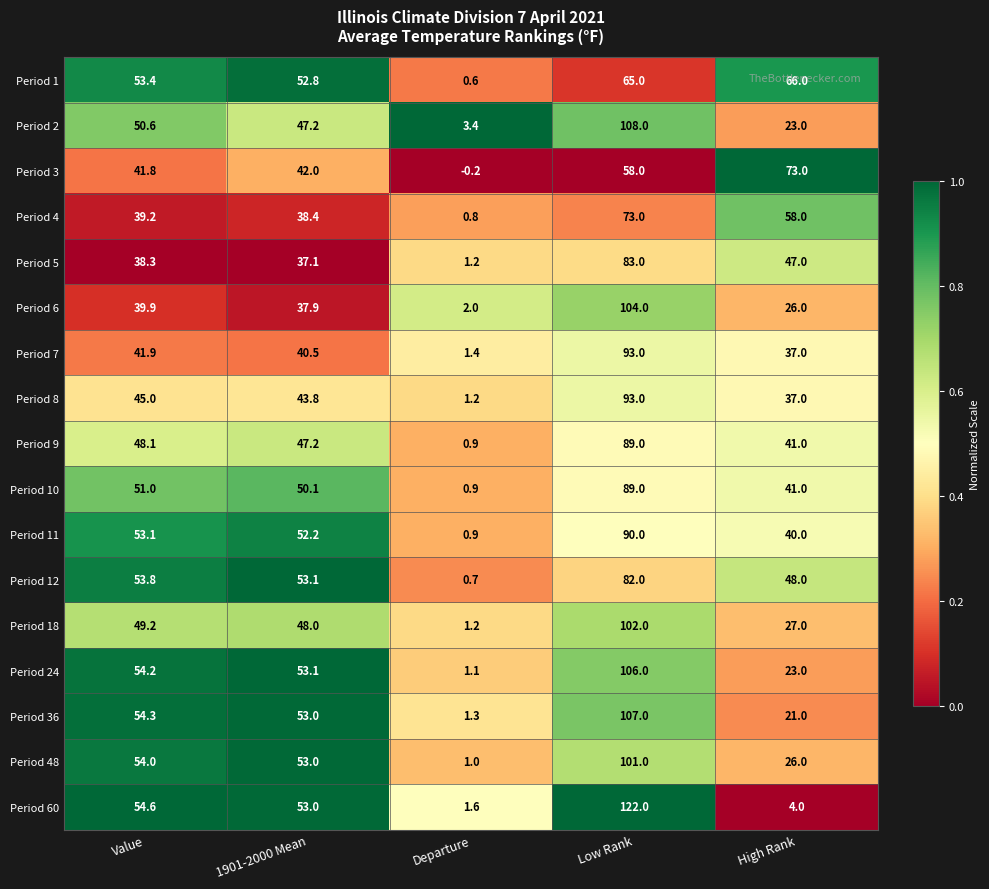

At Value, list the series in order from smallest to largest.

Period 5, Period 4, Period 6, Period 3, Period 7, Period 8, Period 9, Period 18, Period 2, Period 10, Period 11, Period 1, Period 12, Period 48, Period 24, Period 36, Period 60